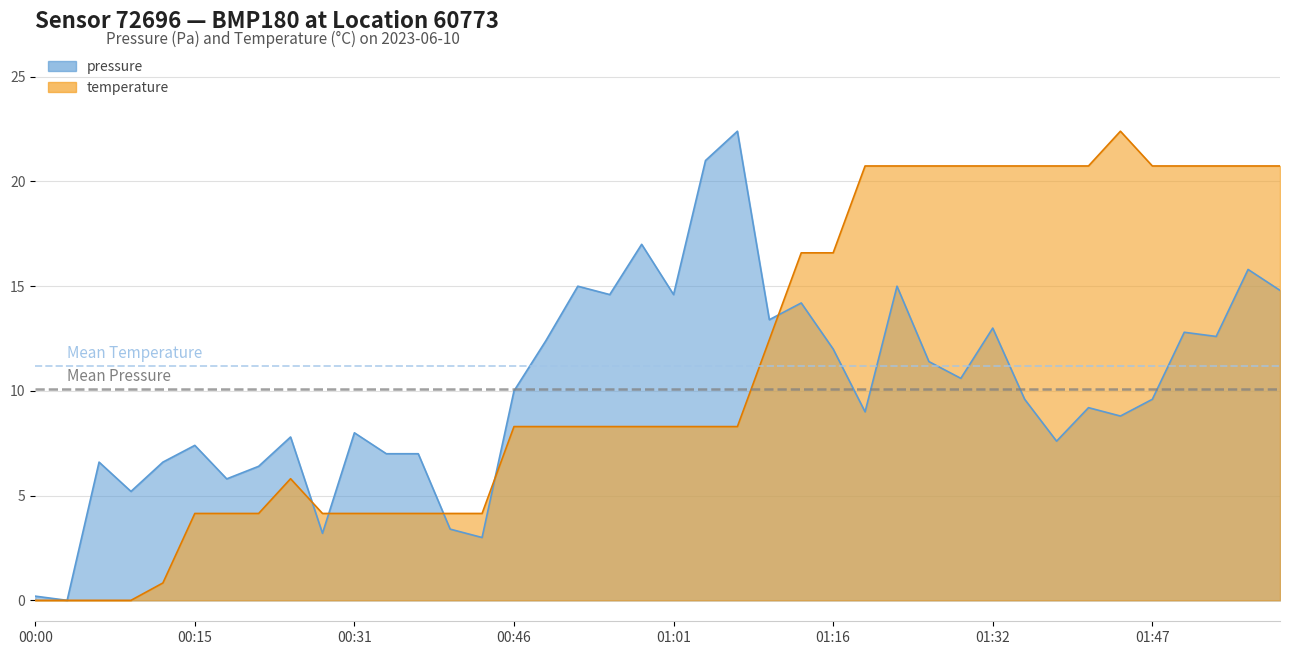

What is the difference between the pressure values at 00:18 and 01:59?

9.0